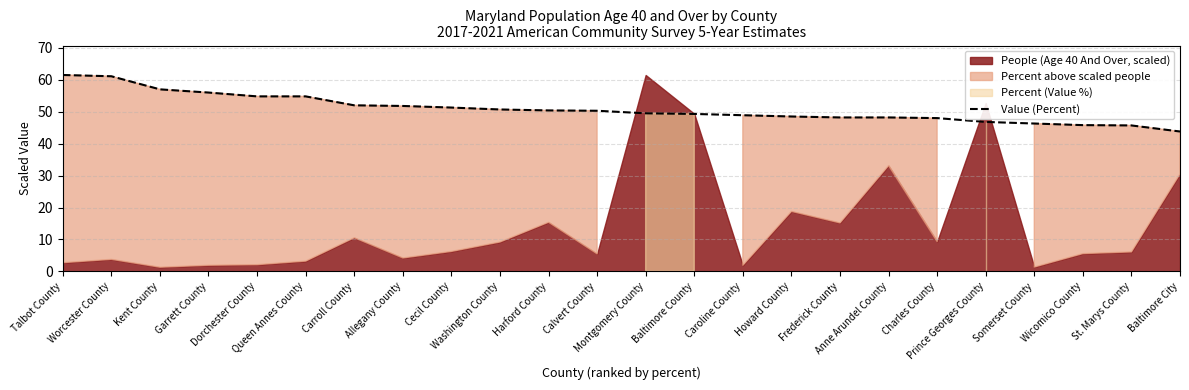

What is the average value?

50.9